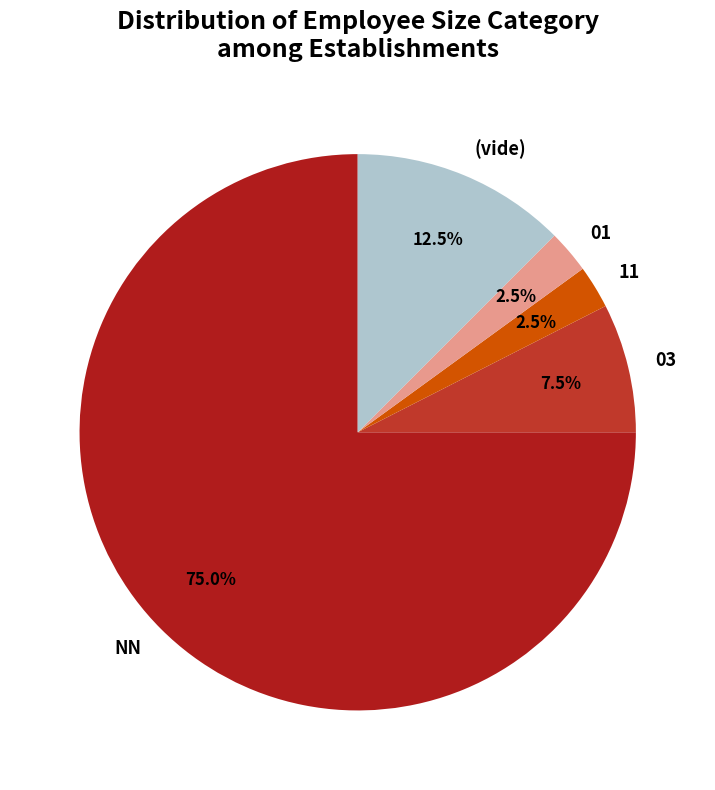

Do 11 and 01 together represent more than half of the pie?

No